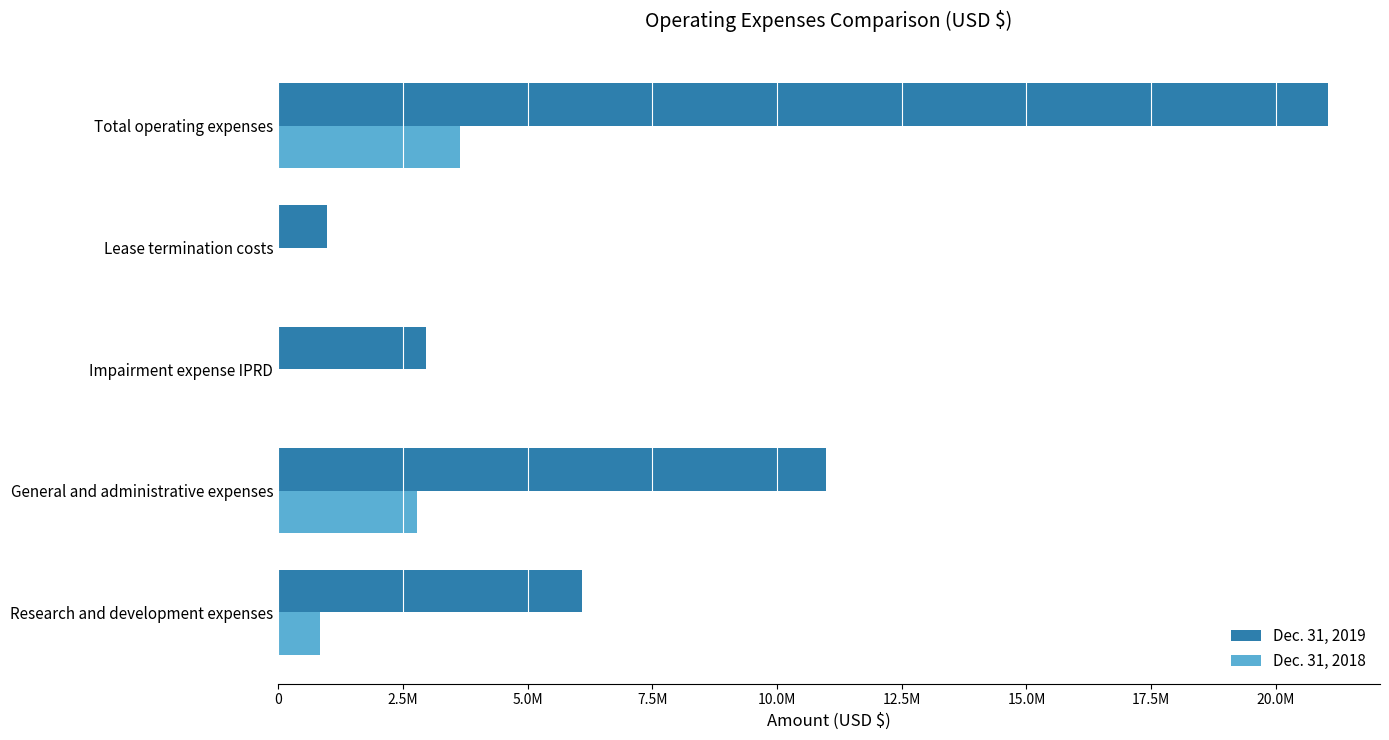

Count the Dec. 31, 2018 values in the range 0 to 2788016.

4